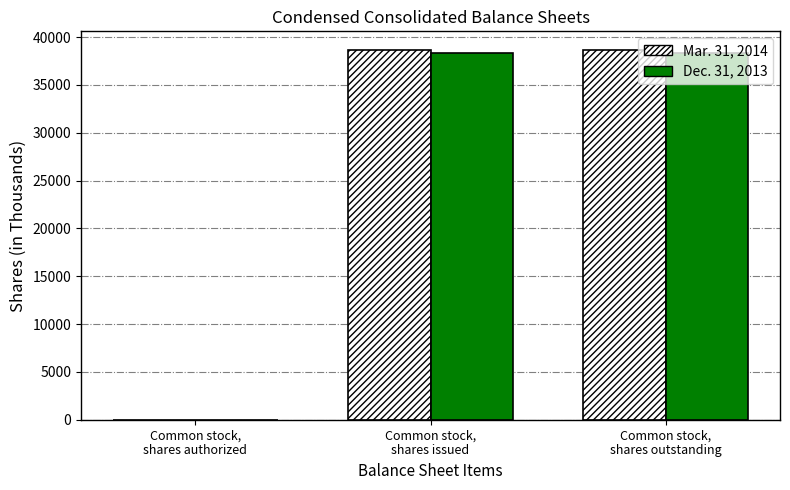

How many Mar. 31, 2014 values are between 0 and 38672?

3